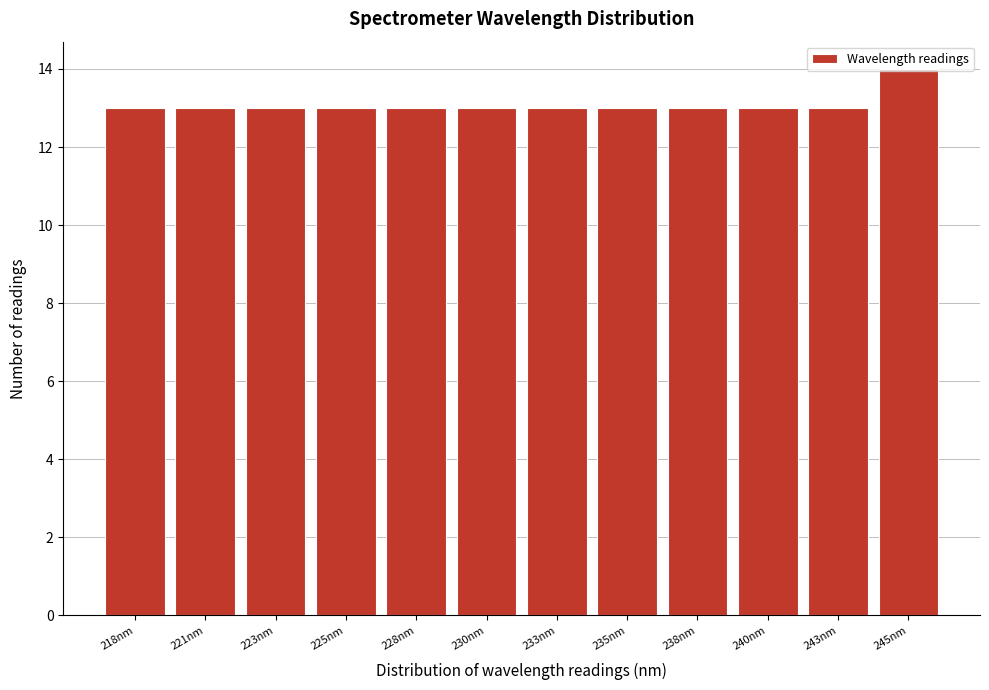

Approximately how many times larger is the value at 228nm compared to 225nm?

1.0